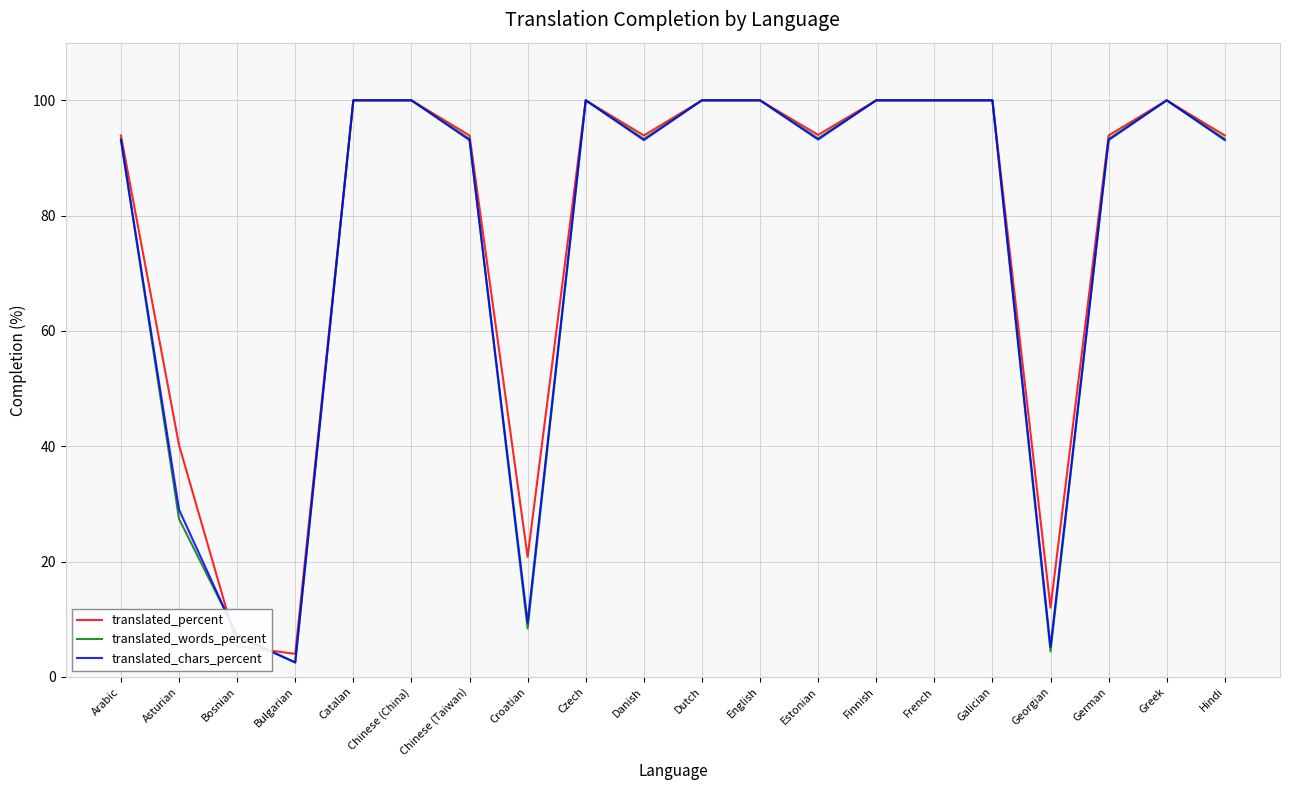

At which label does translated_chars_percent reach its minimum?

Bulgarian